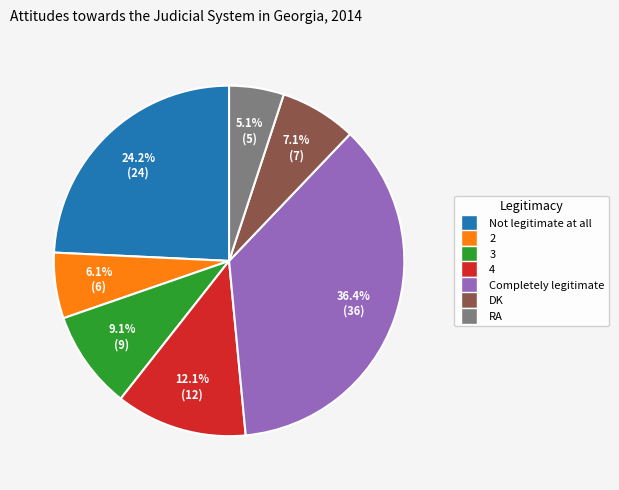

What portion of the pie excludes DK?

92.9%